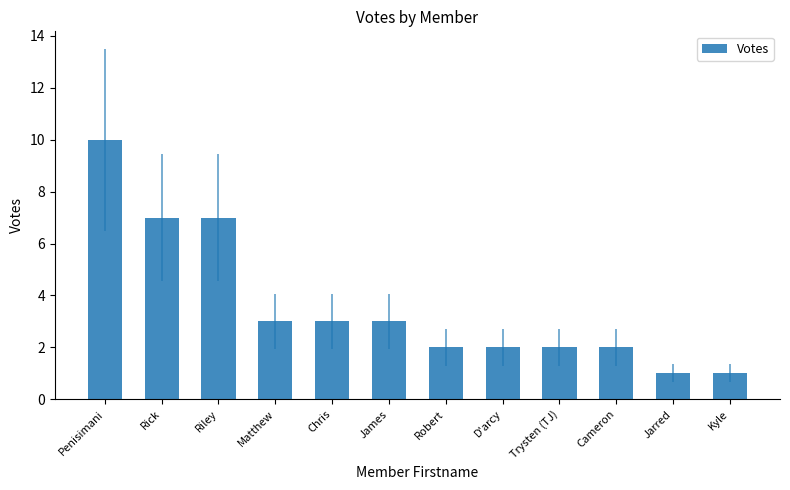

What is the difference between the second highest and second lowest values?

6